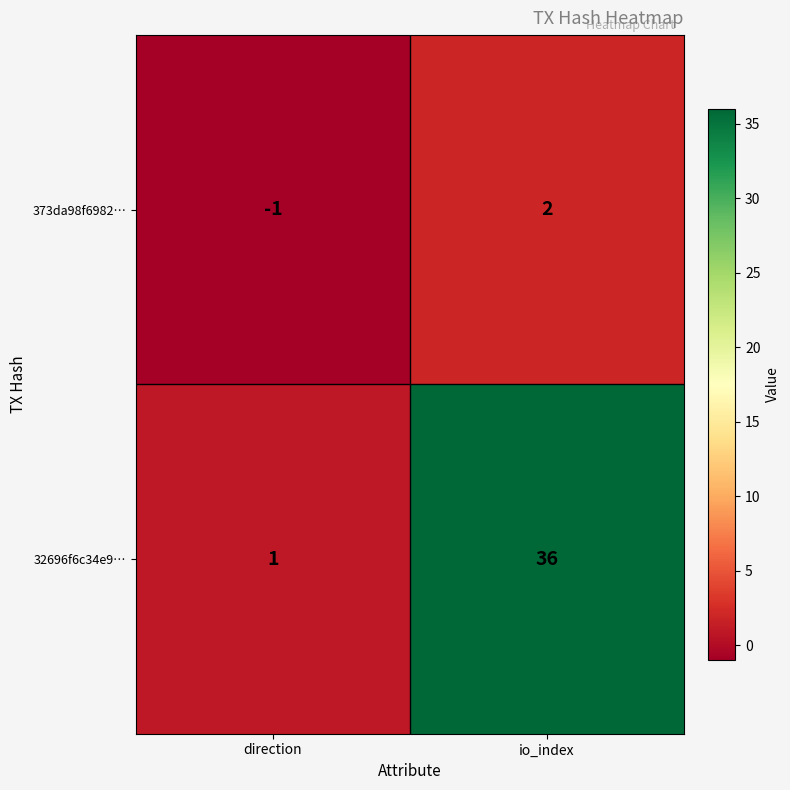

Is it true that 32696f6c34e9… equals 2 at direction?

False